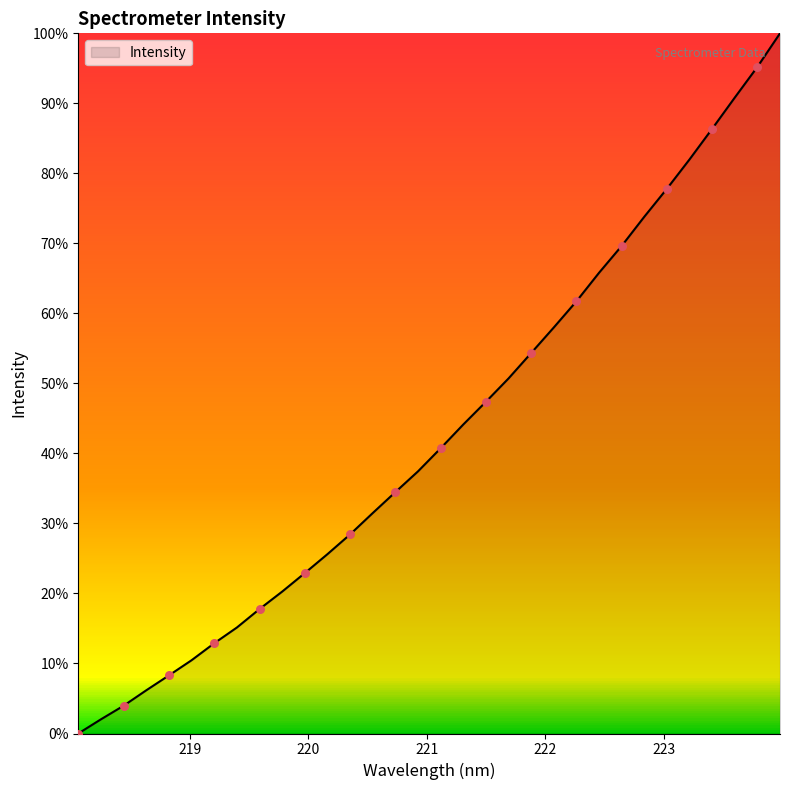

What is the maximum value shown in the chart?

100.0